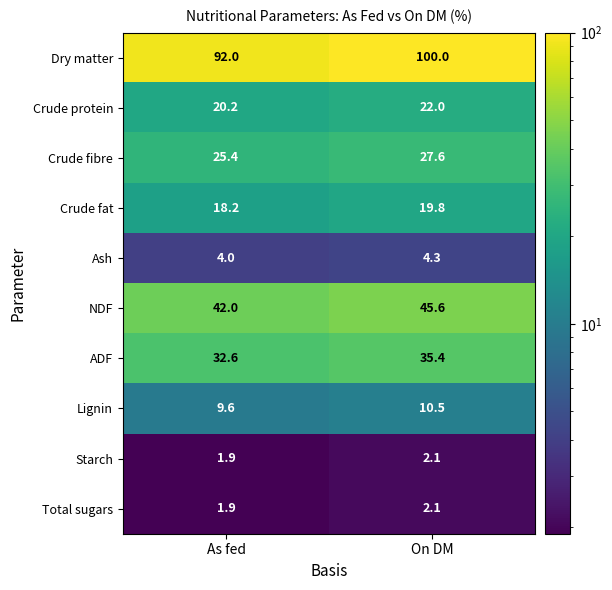

What is the sum of the Ash values at On DM and As fed?

8.3